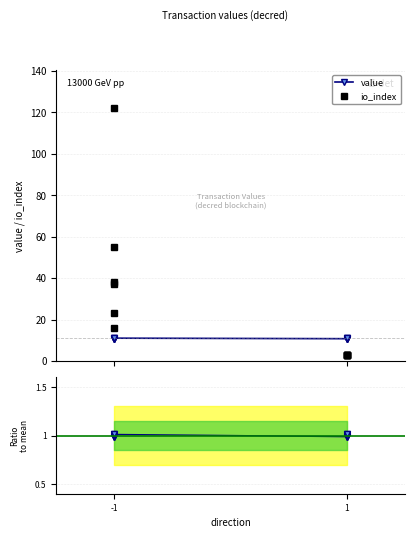

At how many categories does at least one series exceed 99?

1